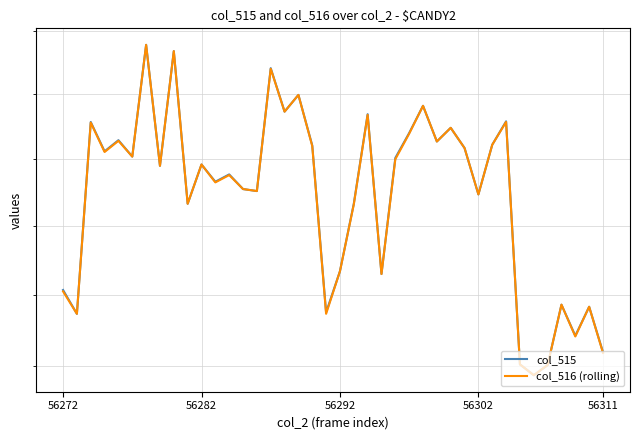

What is the highest value of the col_516 (rolling) series?

3678